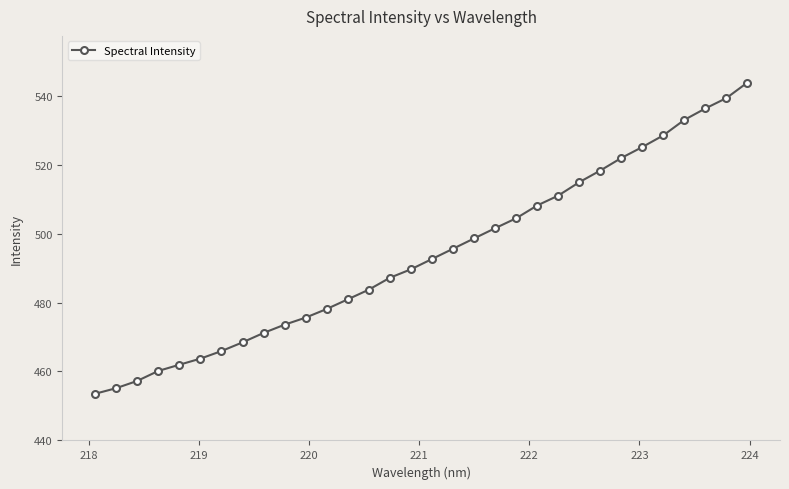

What is the sum of all values?

15801.0